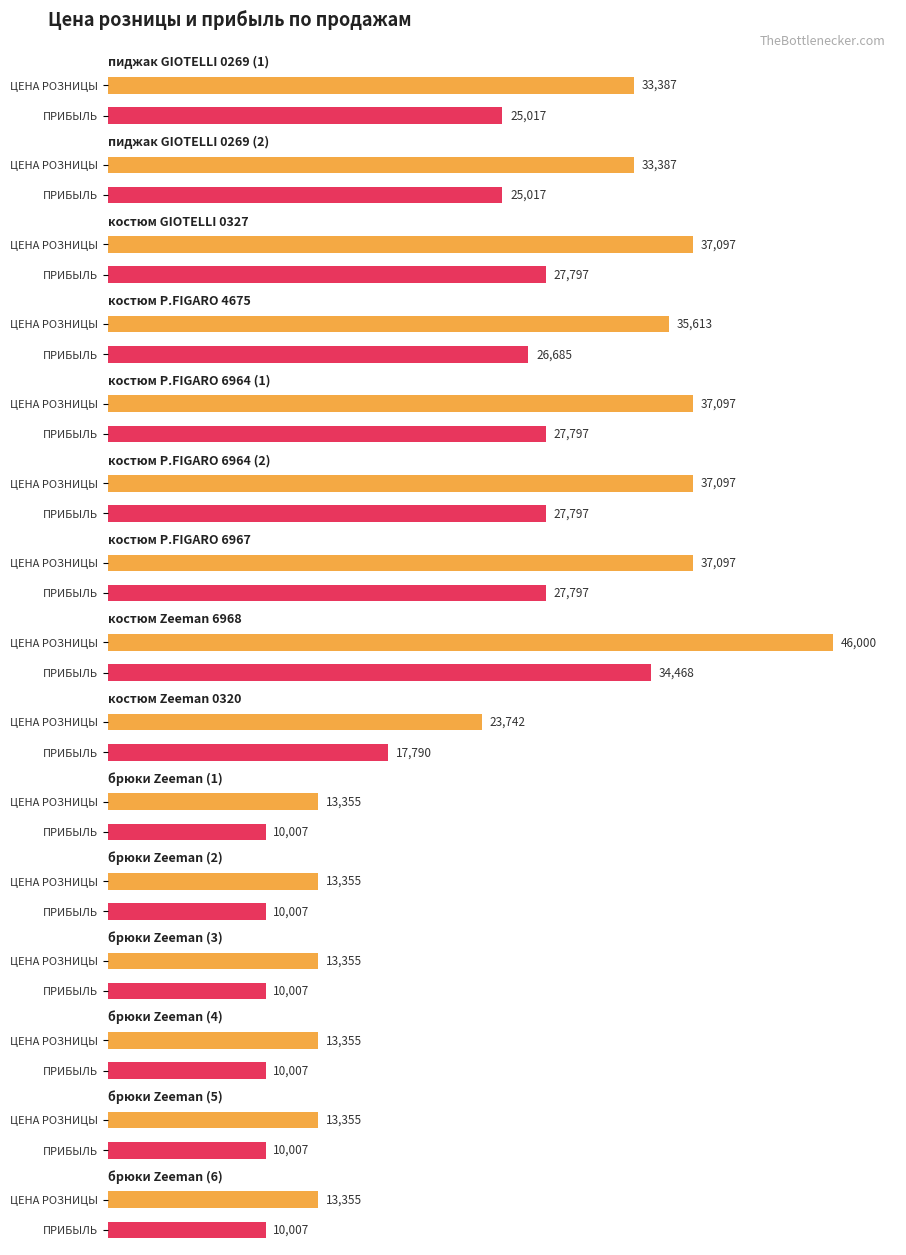

Which label corresponds to the largest value in the chart?

костюм Zeeman 6968